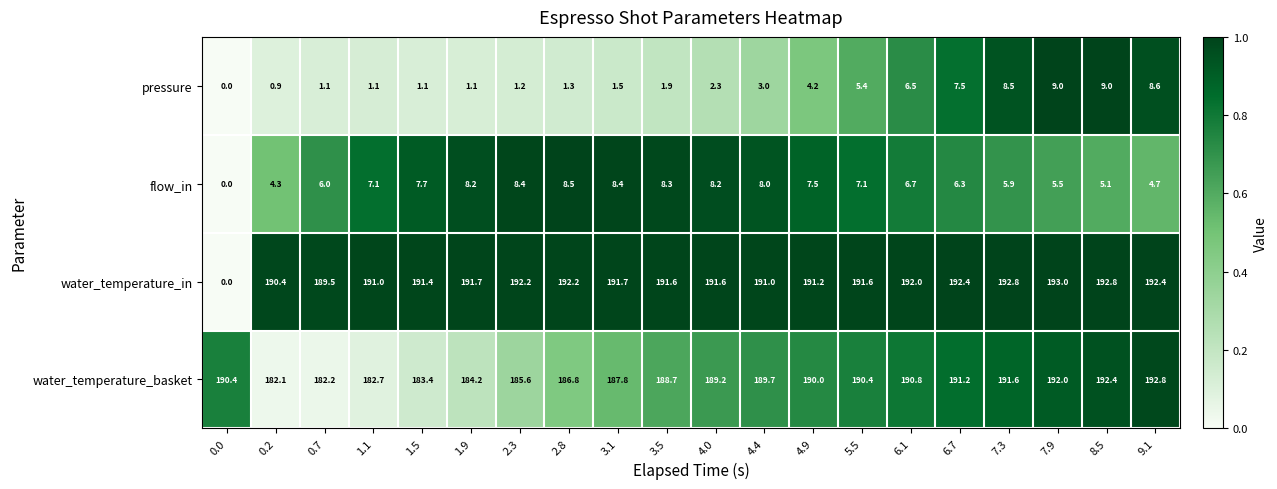

How many data points in water_temperature_in are less than 191?

3